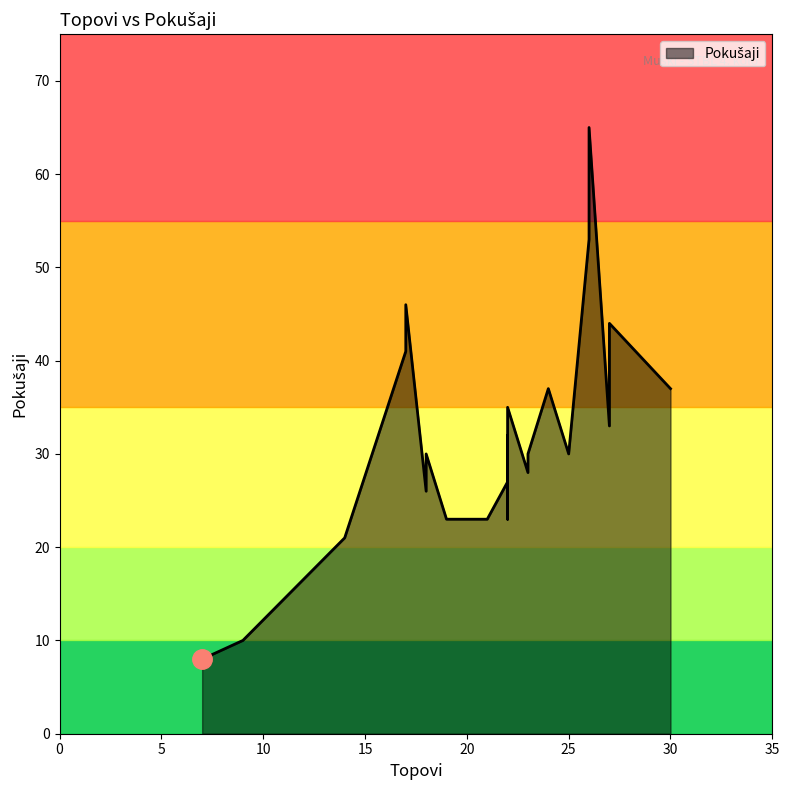

The value at 20 is 23. True or false?

True